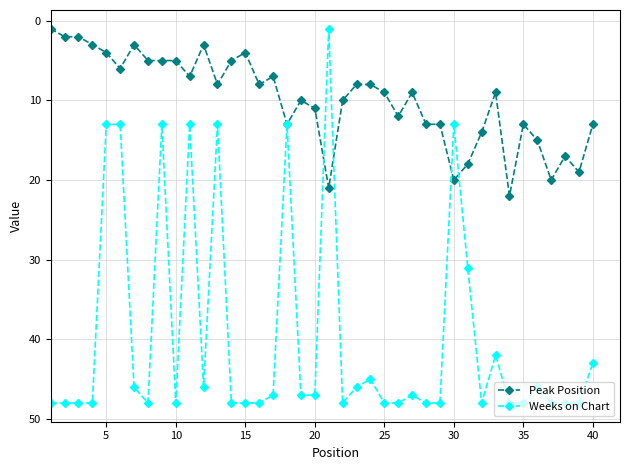

What are all the series names shown in the legend?

Peak Position, Weeks on Chart